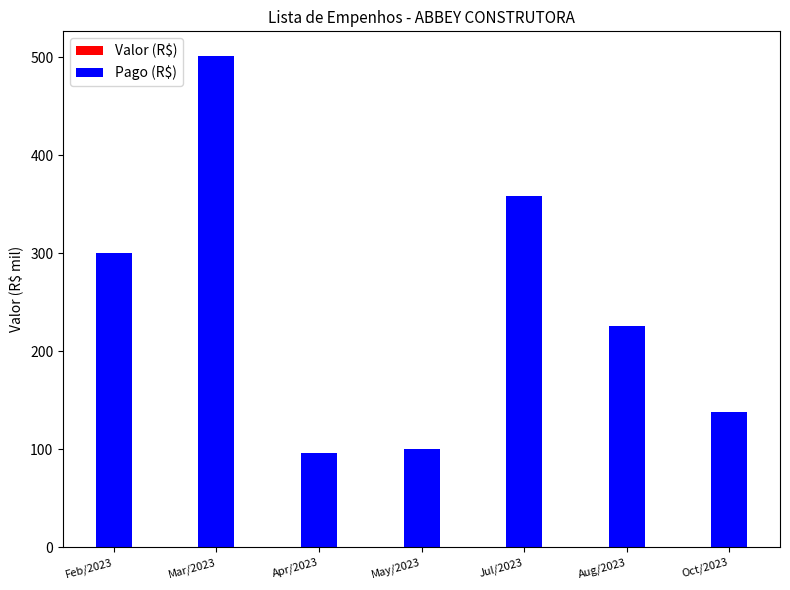

What is the difference between the maximum and minimum values in the Valor (R$) series?

405.8